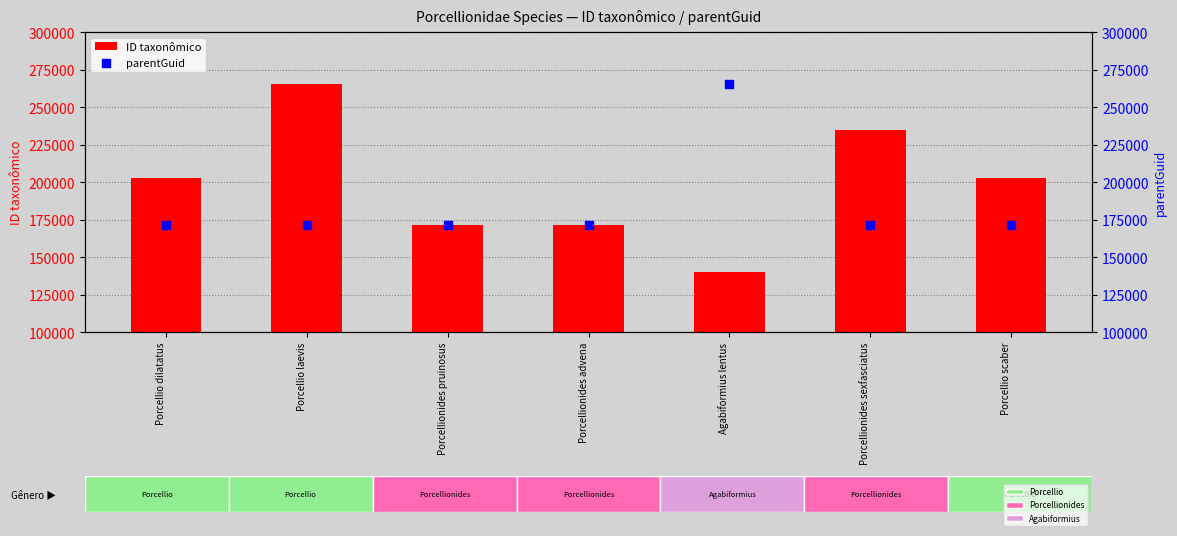

Which series reaches the minimum Y coordinate?

ID taxonômico